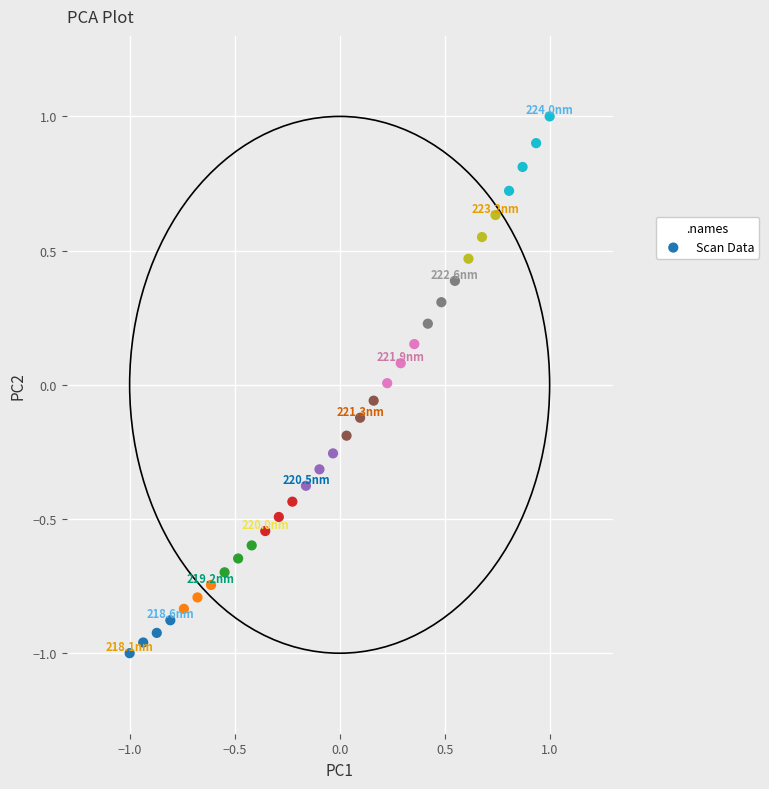

What is the range of X values (max minus min)?

2.0